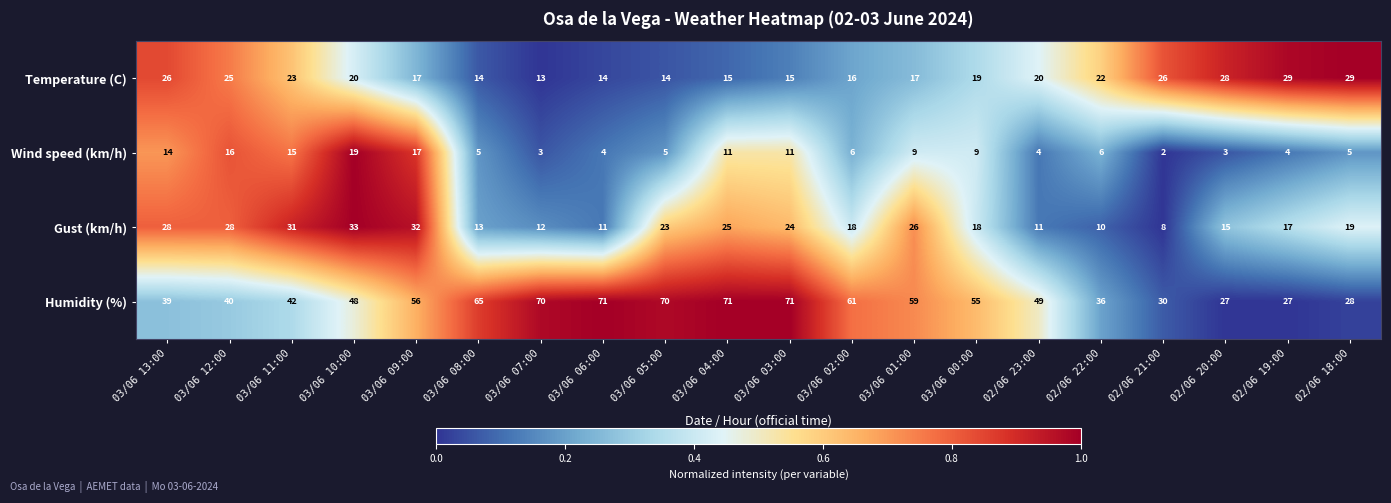

Which series has the largest range (max minus min)?

Humidity (%)